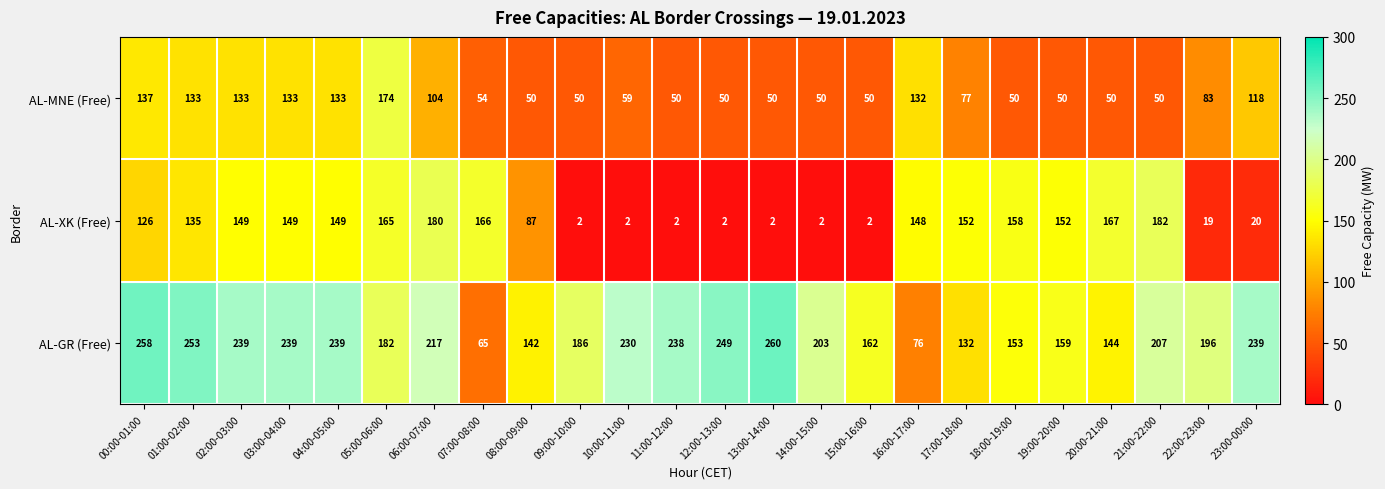

At which label does AL-MNE (Free) first exceed 59?

00:00-01:00